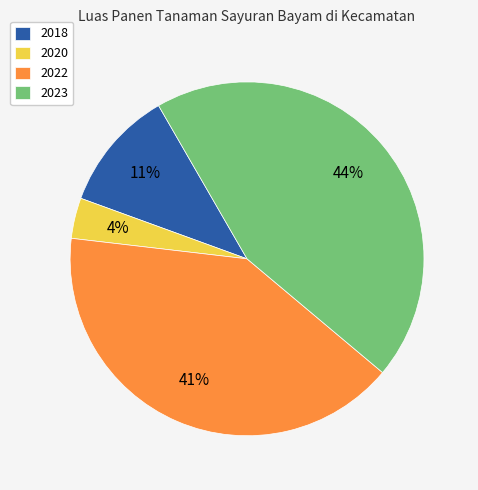

To the nearest percent, what is the average slice percentage?

25%